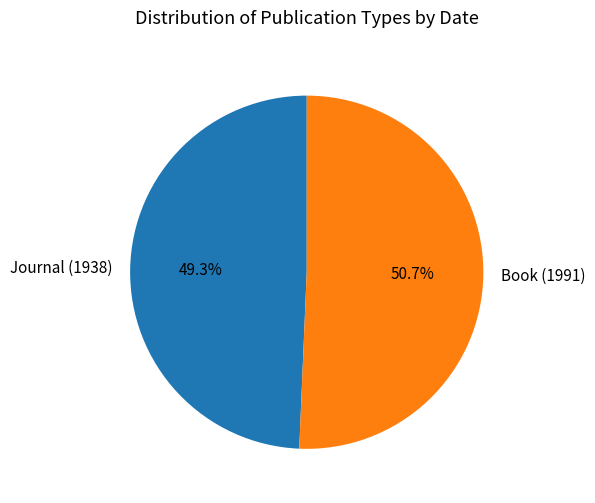

The Book (1991) slice represents 63% of the pie. True or false?

False